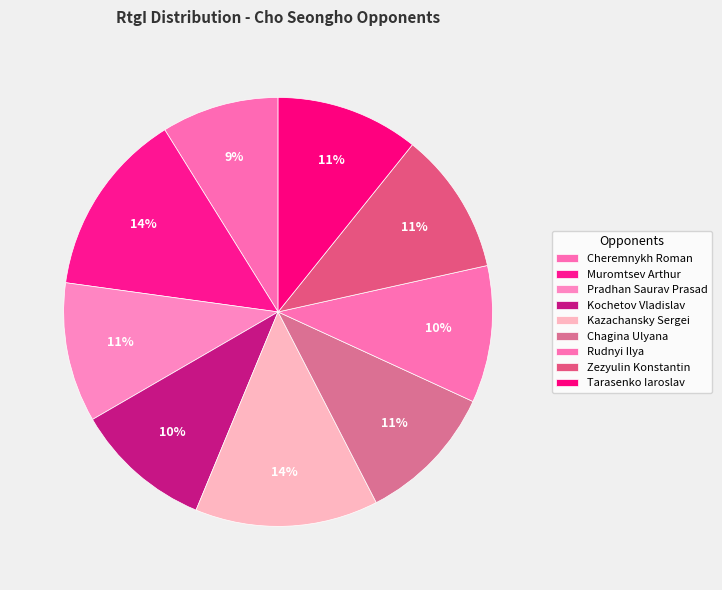

How many segments does this pie chart have?

9